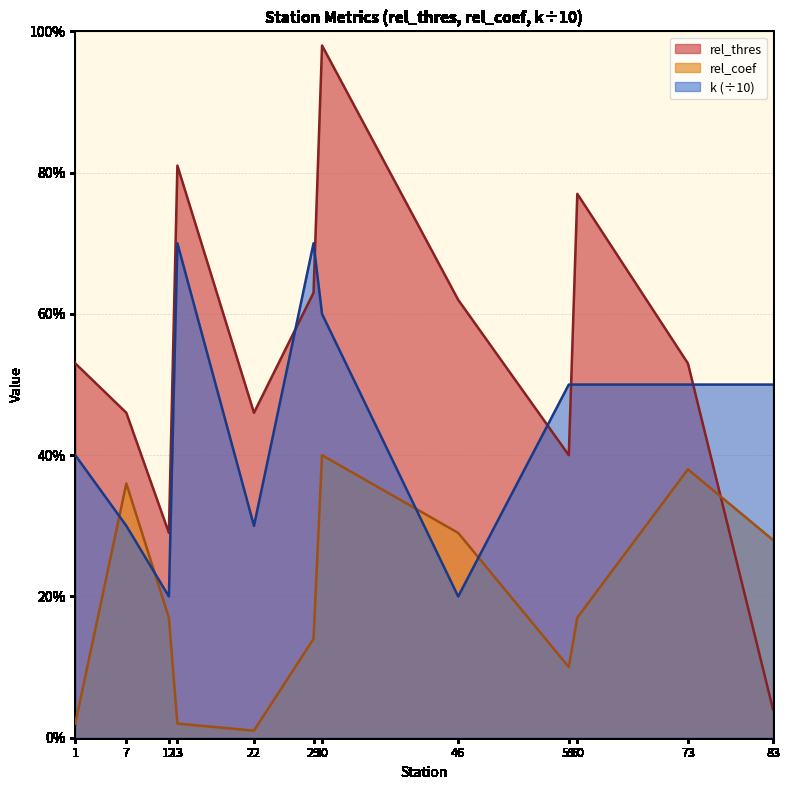

What is the value of the k point at the 6th from the left?

0.7